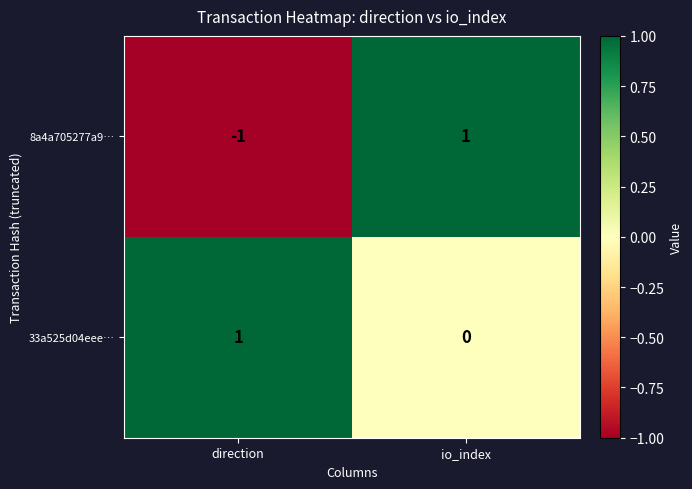

Which series has the widest spread of values?

8a4a705277a9…